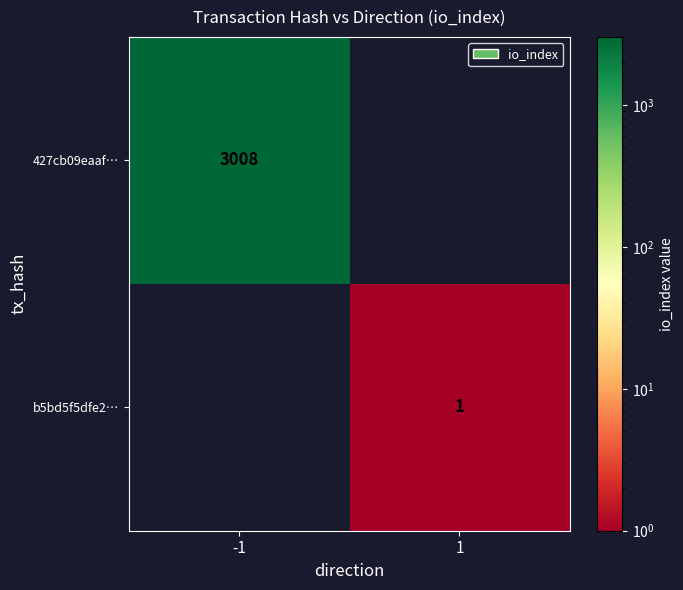

At which category is the sum across all series the highest?

-1